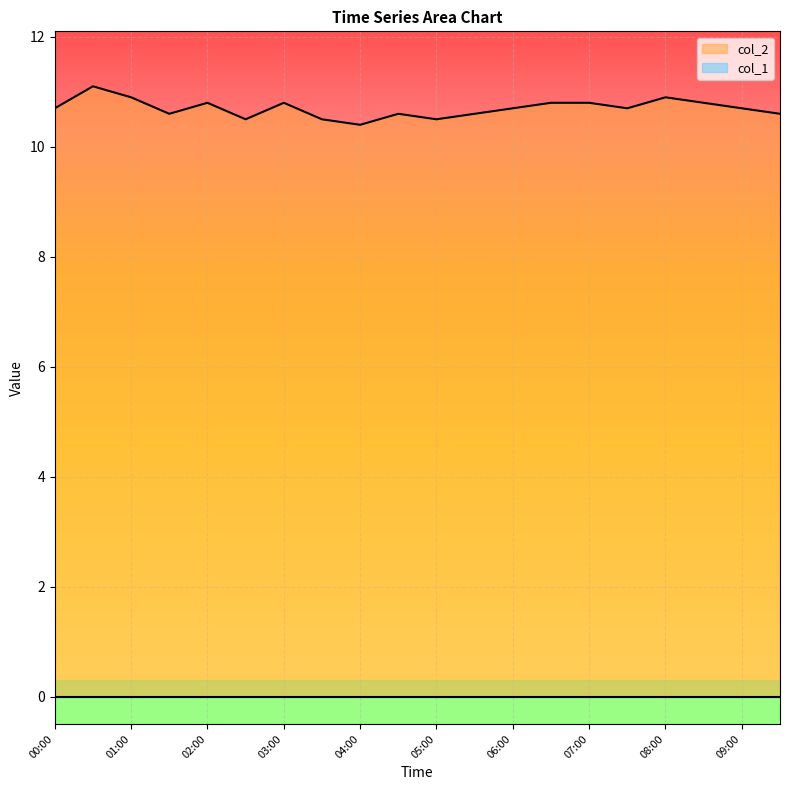

The chart shows a value of 10.8 at 08:30. True or false?

True